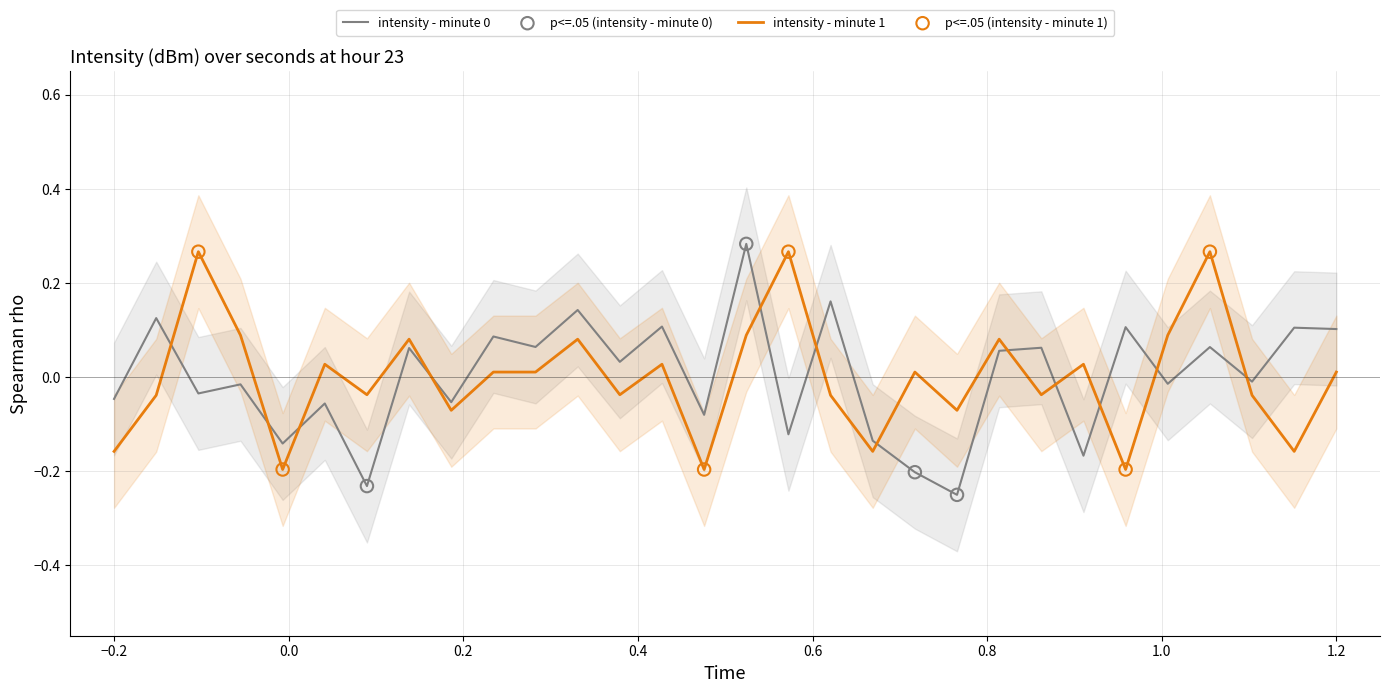

What are all the series names shown in the legend?

intensity - minute 0, intensity - minute 1